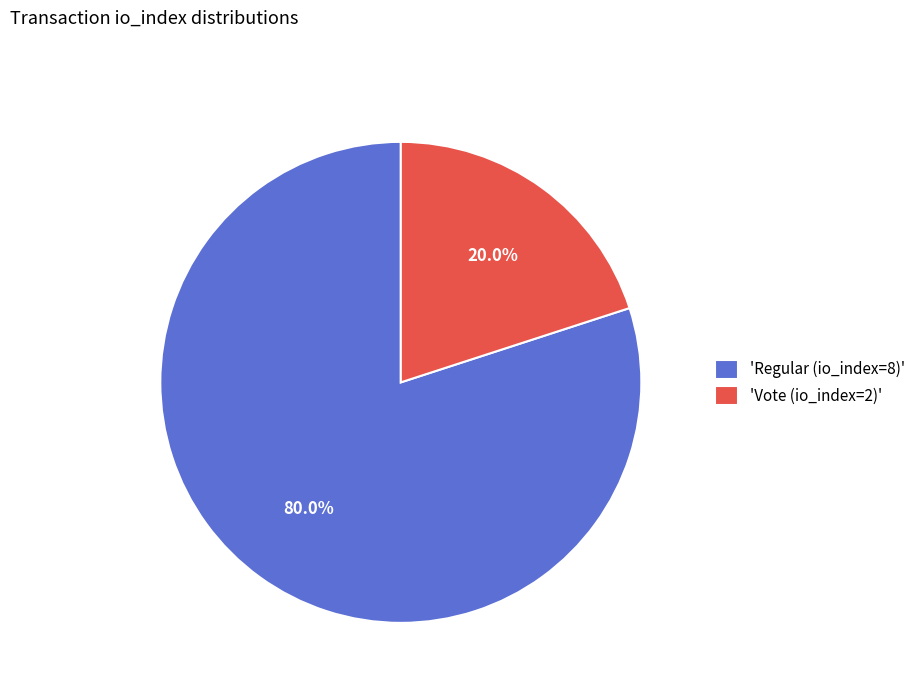

Do 'Vote (io_index=2)' and 'Regular (io_index=8)' together represent more than half of the pie?

Yes